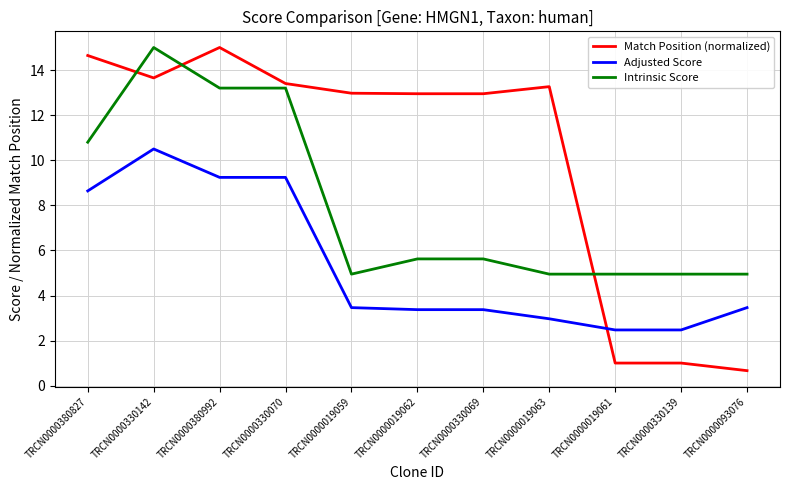

Which series has the largest range (max minus min)?

Match Position (normalized)